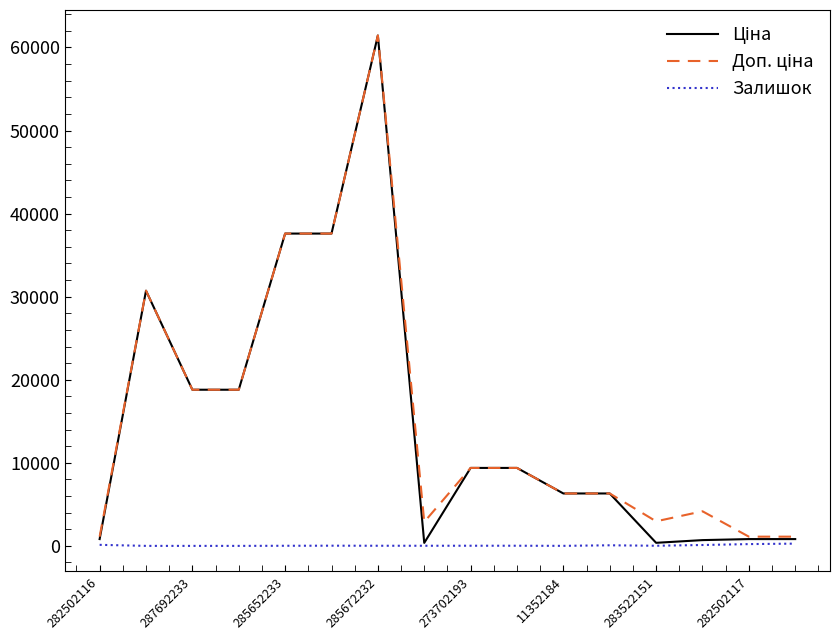

How many lines are shown in the chart?

3